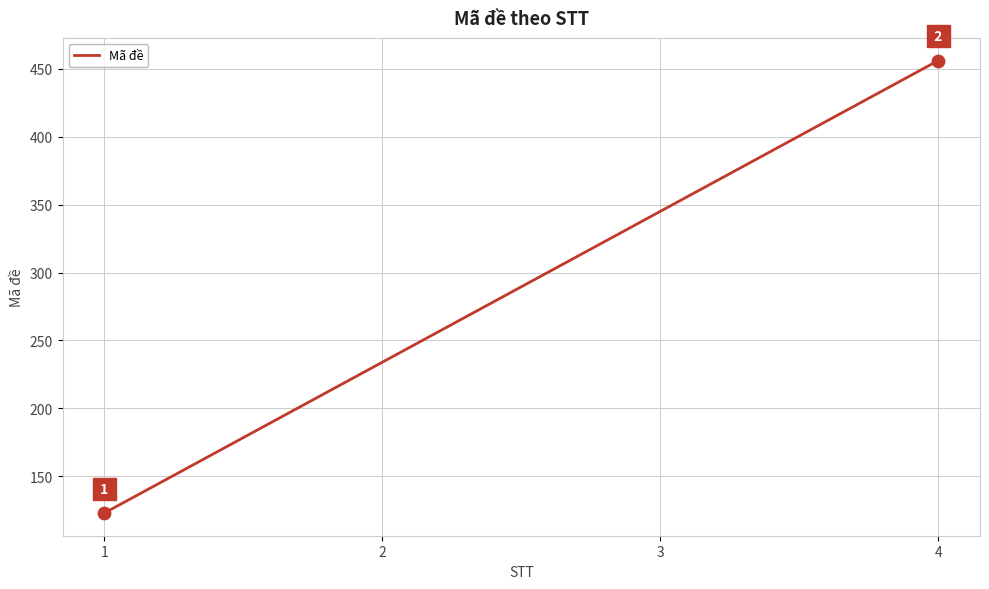

Approximately how many times larger is the value at 3 compared to 1?

2.8